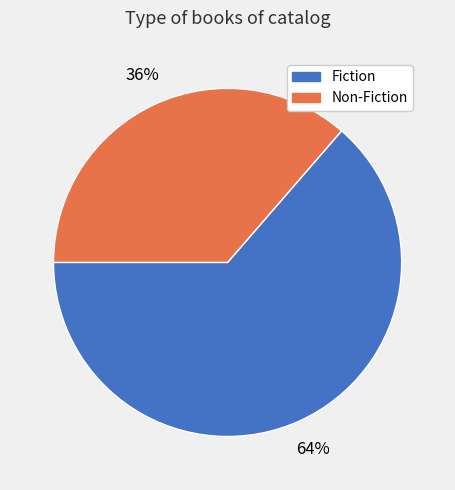

What percentage is the Non-Fiction slice, to the nearest percent?

36%